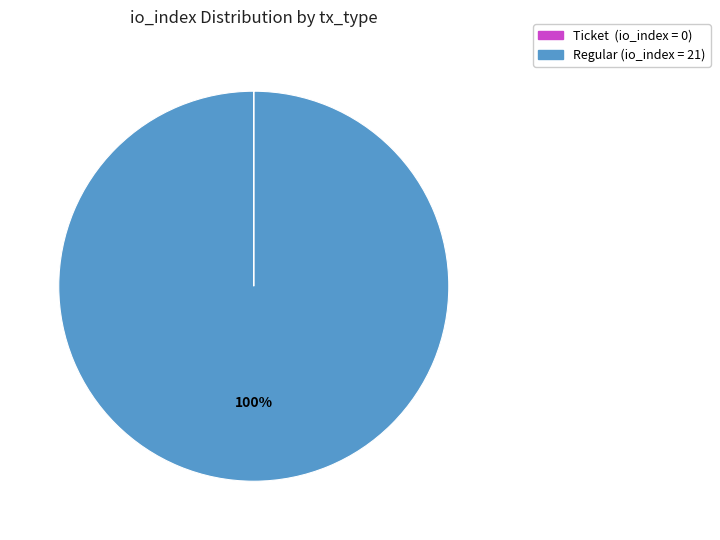

Is there a majority slice in this chart?

Yes